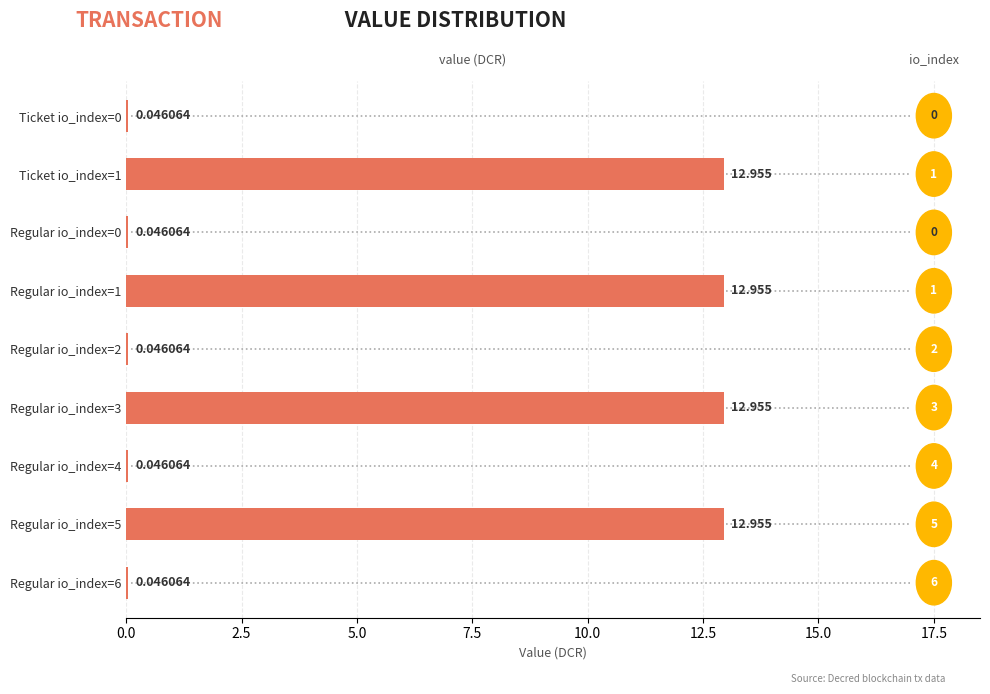

Are the bars horizontal?

Yes